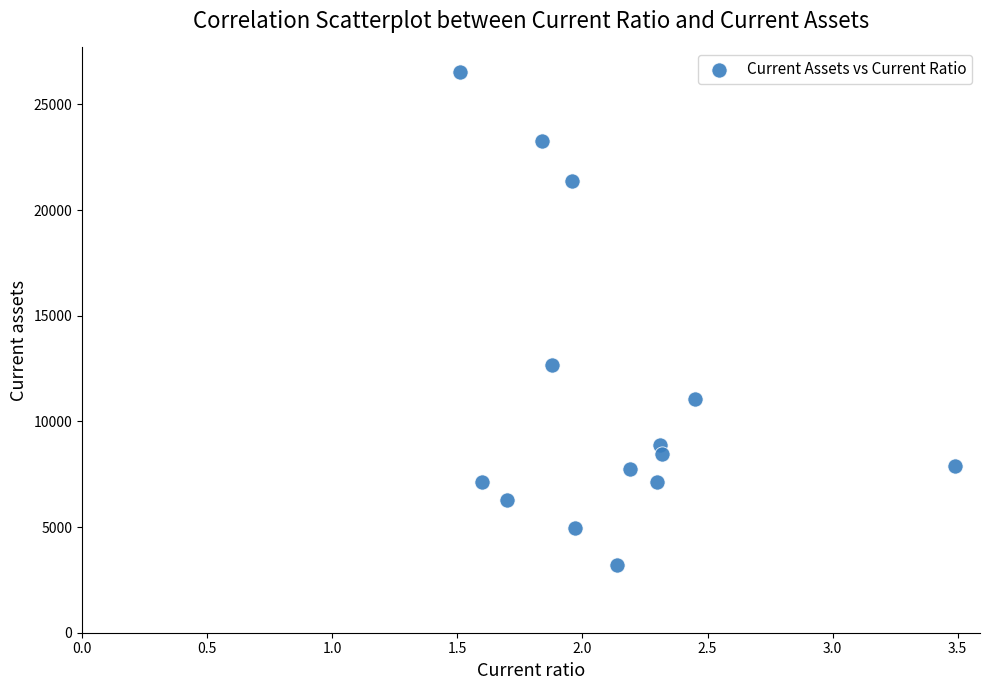

What Y value in the scatter plot is closest to 14857?

12661